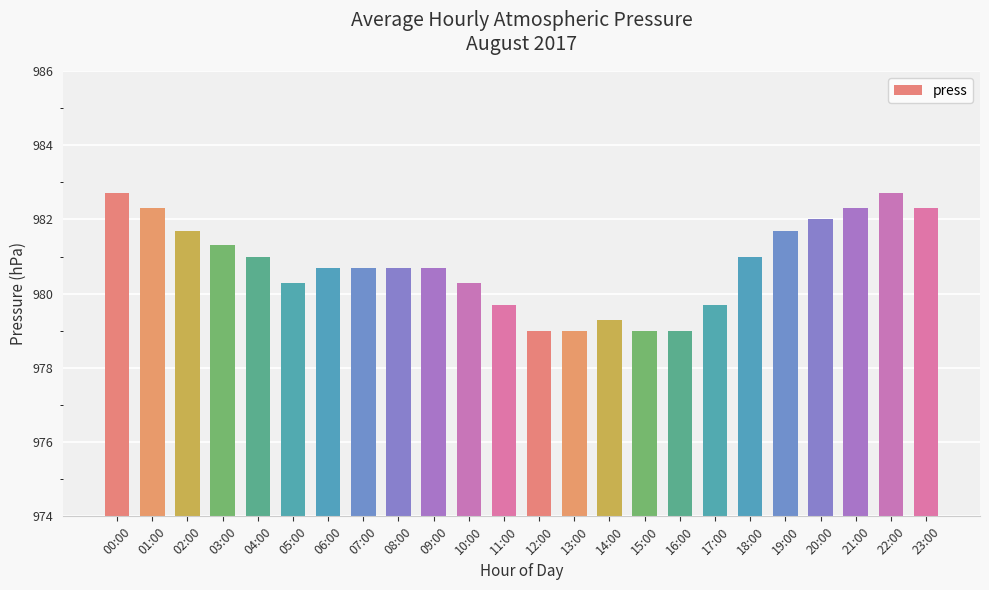

What is the sum of all values?

23539.1